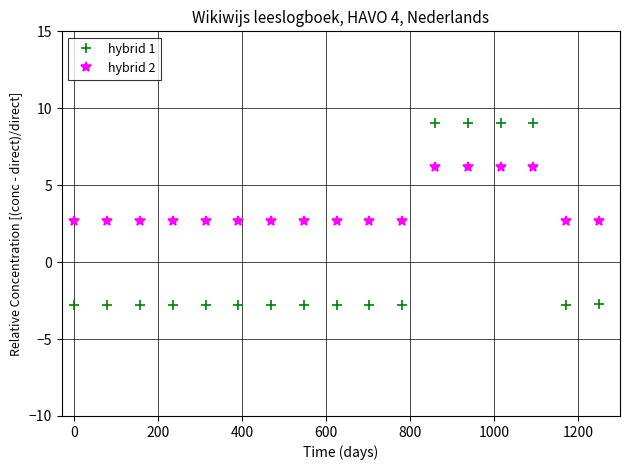

How many series are shown in this chart?

2